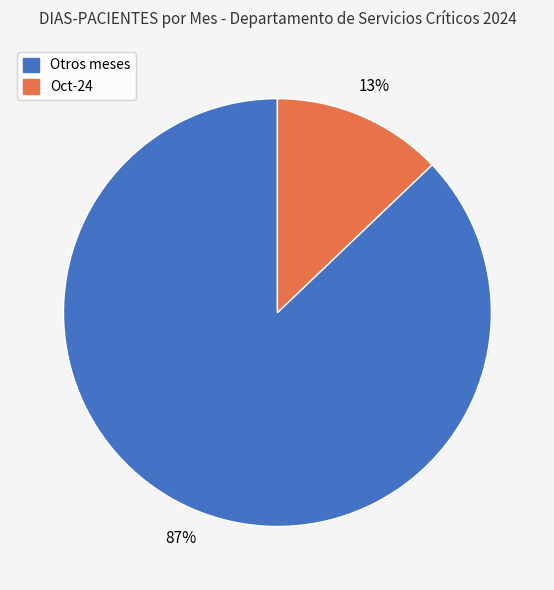

To the nearest percent, what is the difference between the largest and smallest slice percentages?

74%